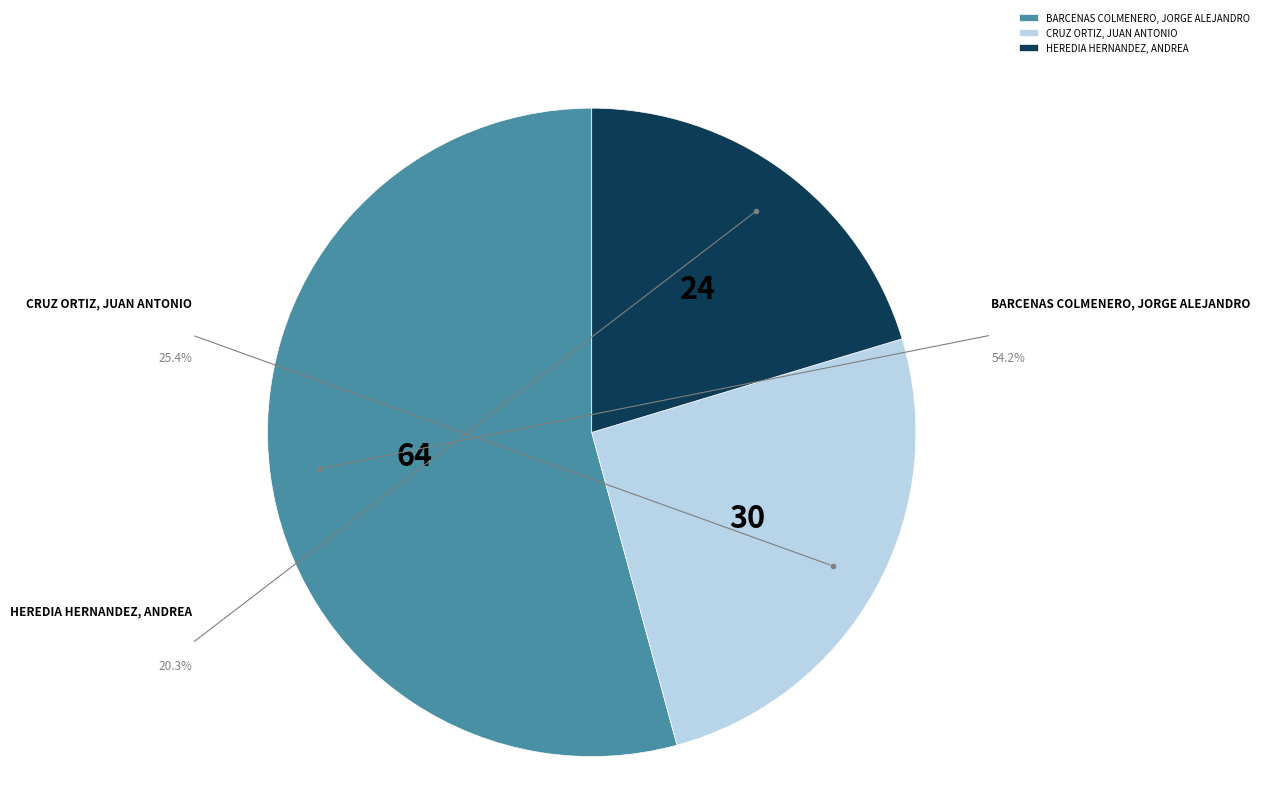

The BARCENAS COLMENERO, JORGE ALEJANDRO slice represents 54% of the pie. True or false?

True